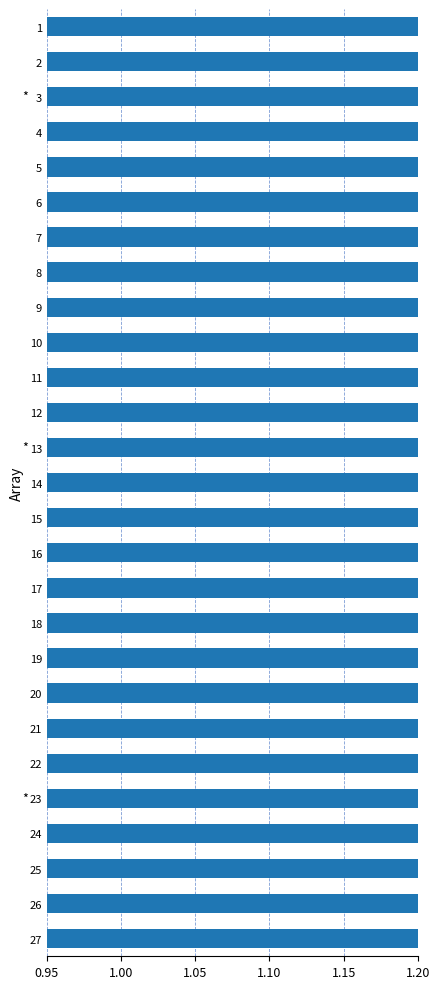

Are the bars horizontal?

Yes